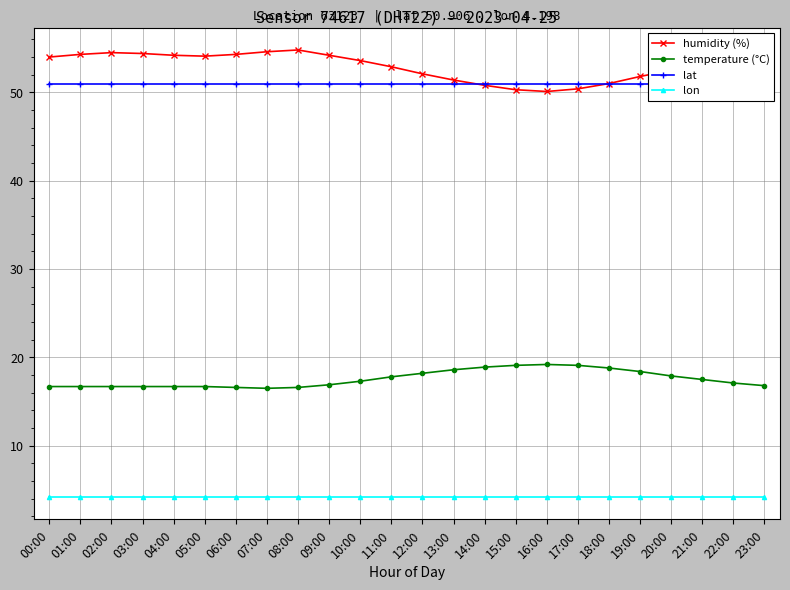

Which series has the widest spread of values?

humidity (%)